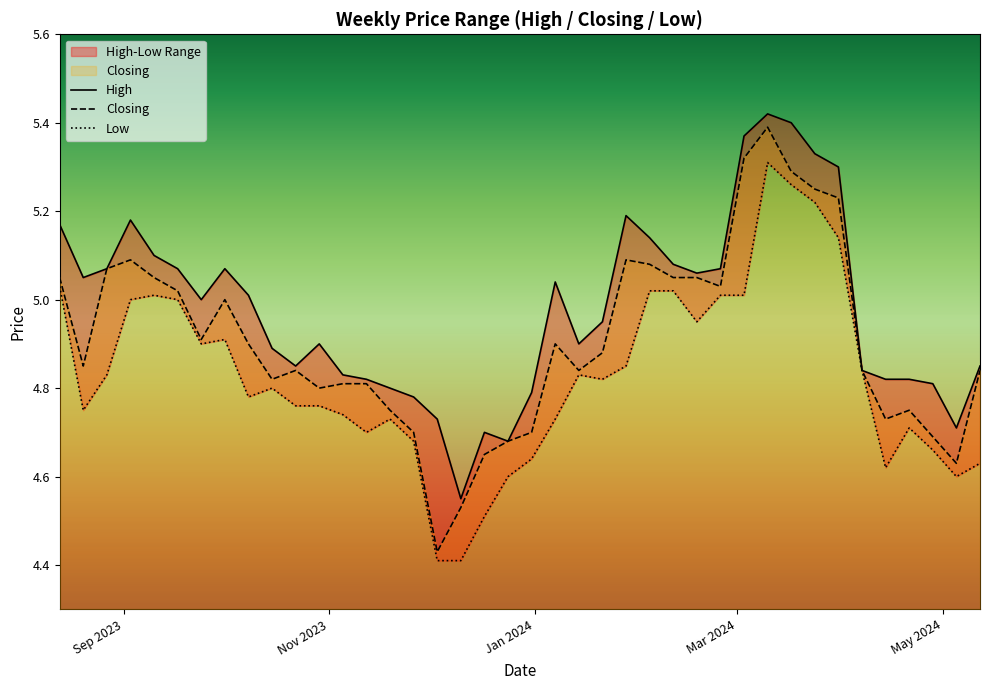

What are all the series names shown in the legend?

High, Closing, Low